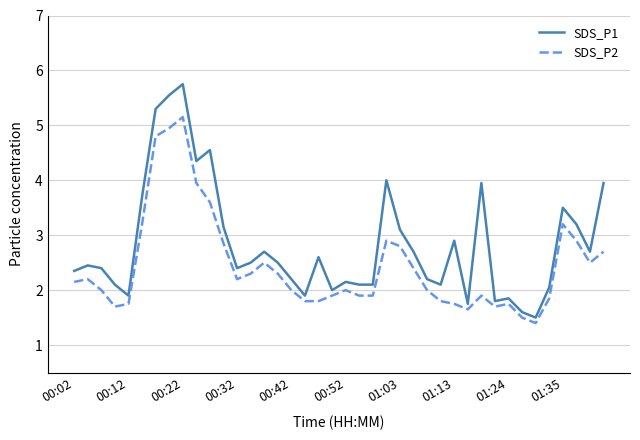

What is the highest value of the SDS_P1 series?

5.8